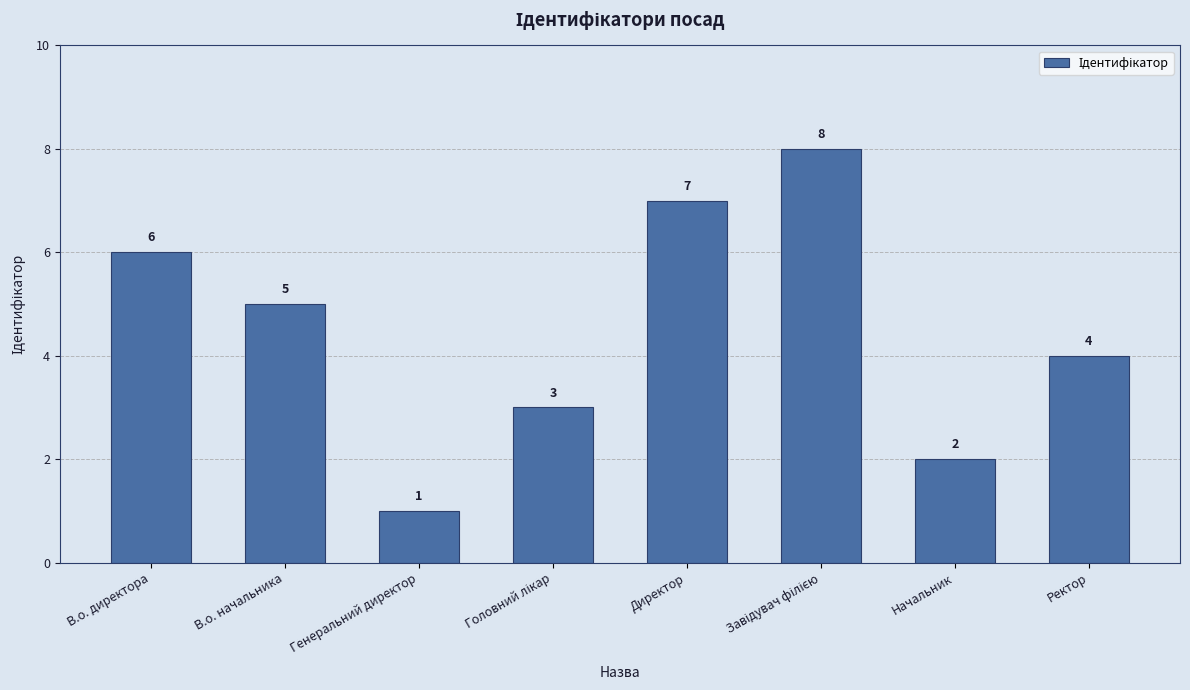

What is the sum of the values at В.о. директора and Начальник?

8